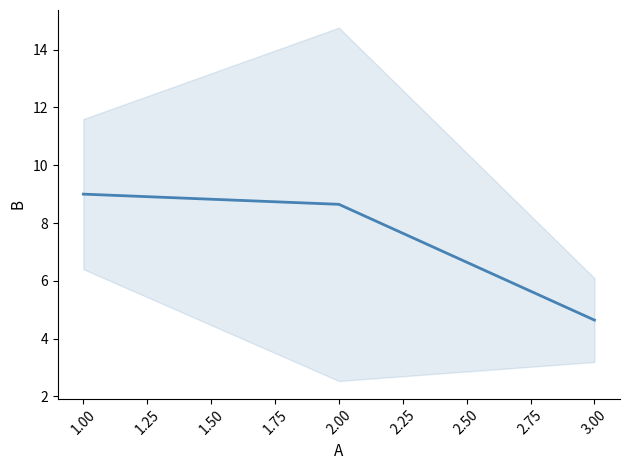

What is the value of the 2nd point from the left?

8.6